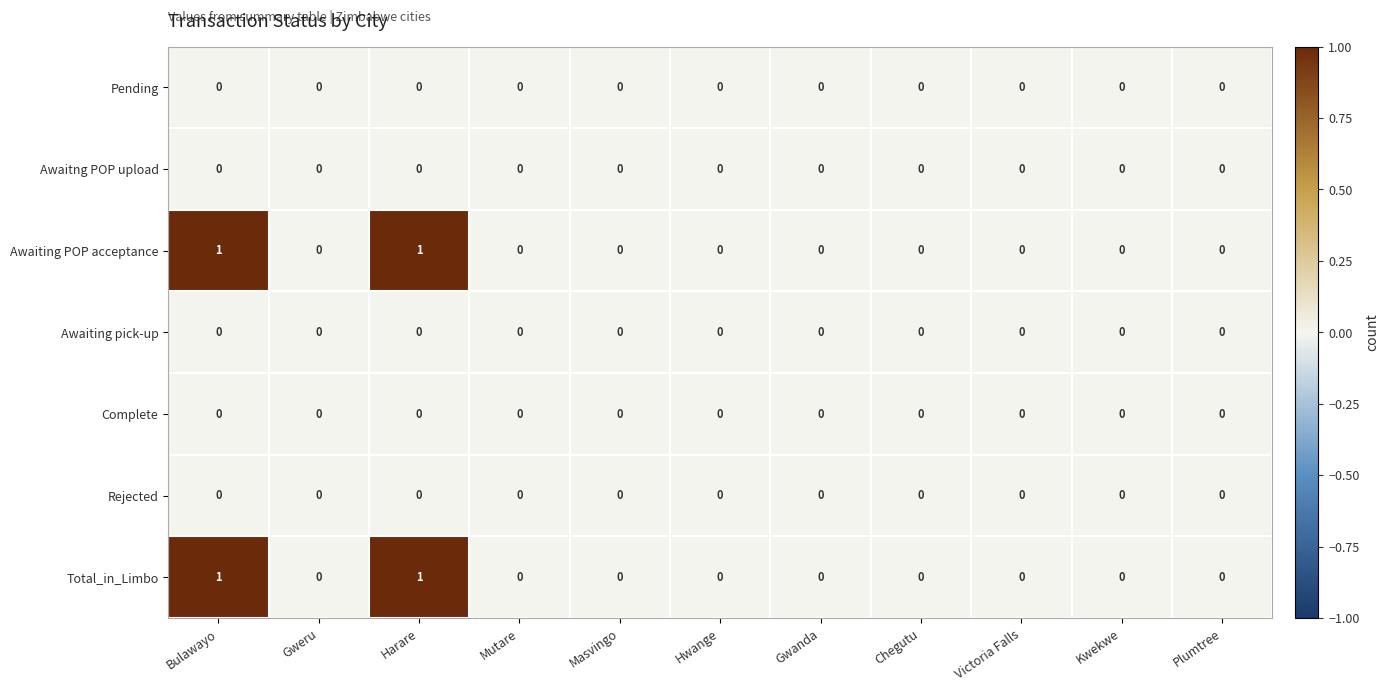

True or false: Rejected has a value of 0 at Mutare.

True